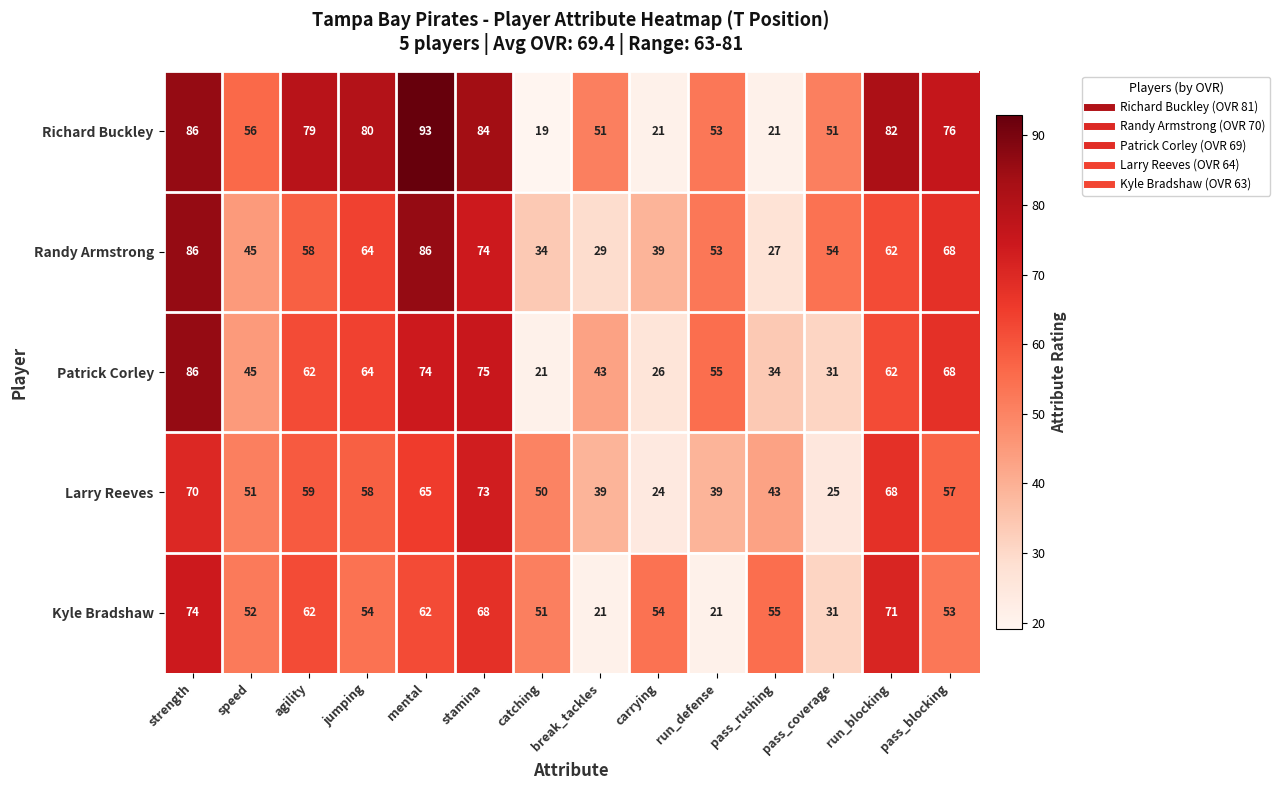

How many data points does each series have?

14